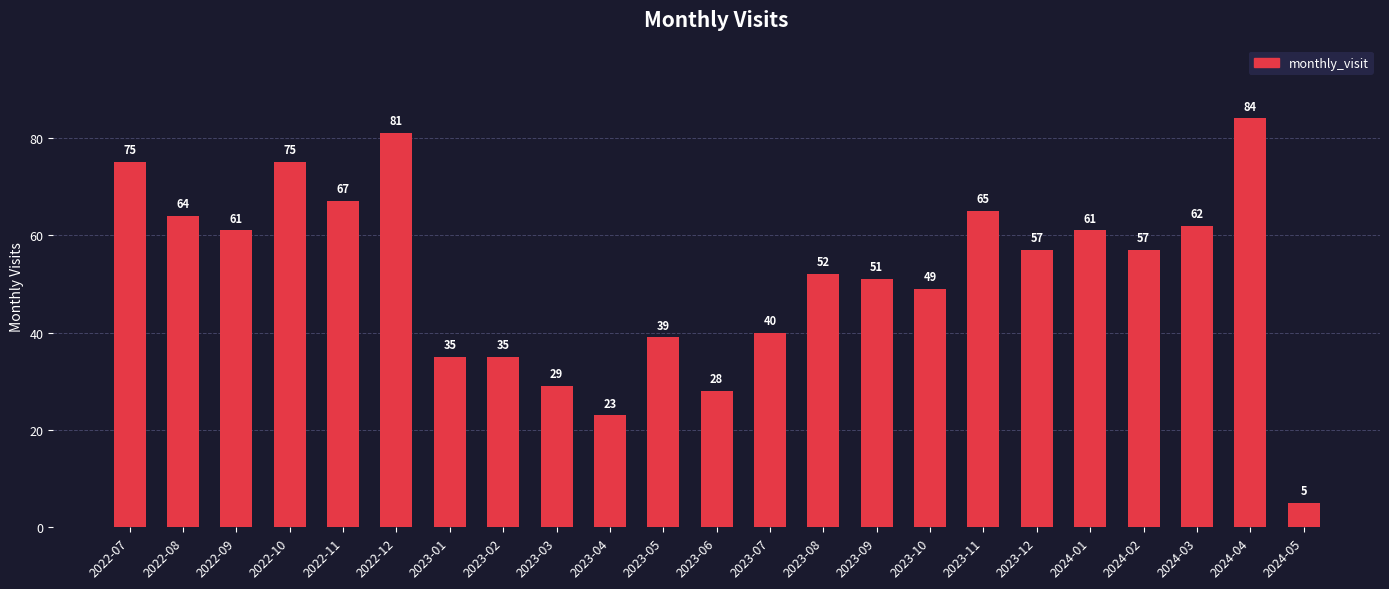

Count the number of categories in the chart.

23